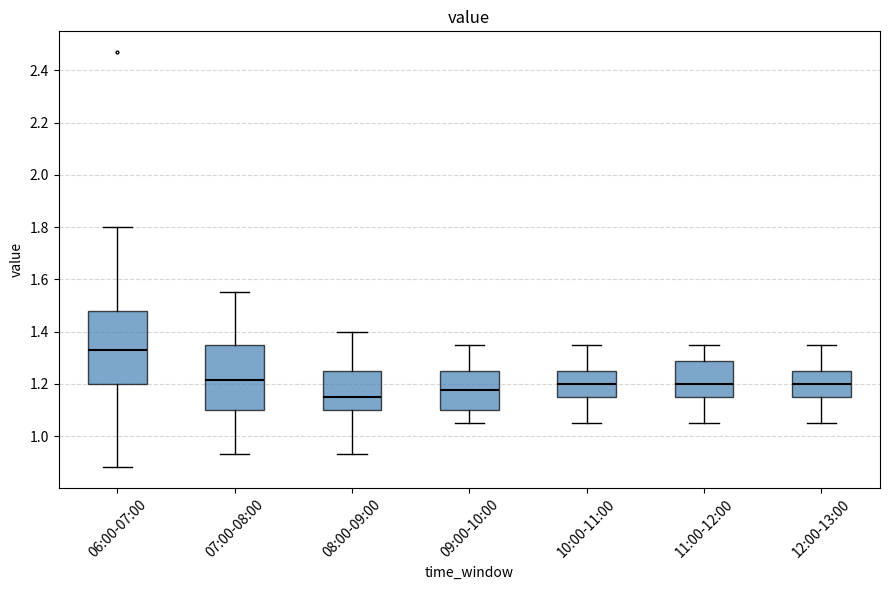

Where does the lower whisker of the box for 09:00-10:00 end on the y-axis? The values are not printed on the chart, so give them approximately, as read against the axis.

1.06